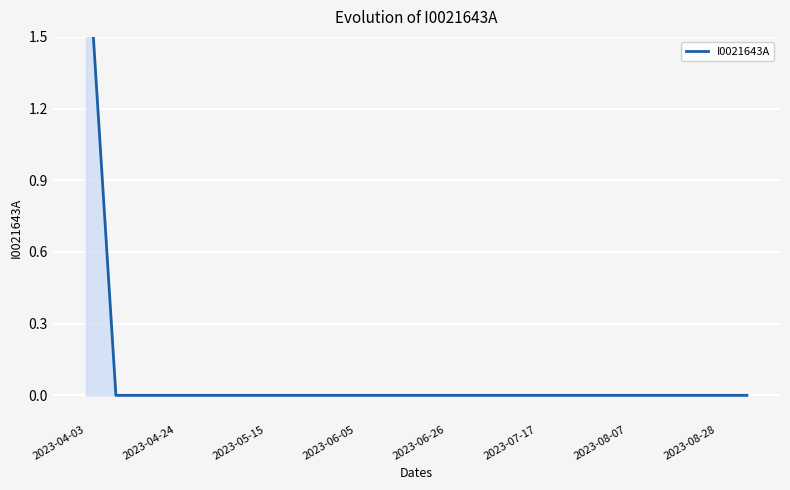

How many lines are shown in the chart?

1